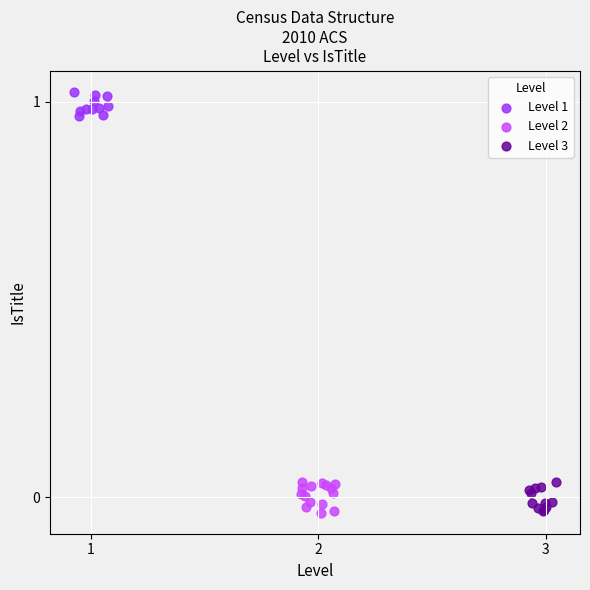

Which series reaches the maximum Y coordinate?

Level 1